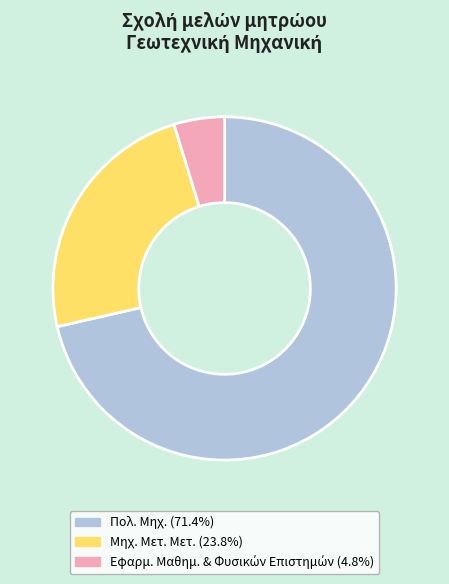

Do Μηχ. Μετ. Μετ. (23.8%) and Πολ. Μηχ. (71.4%) together represent more than half of the pie?

Yes